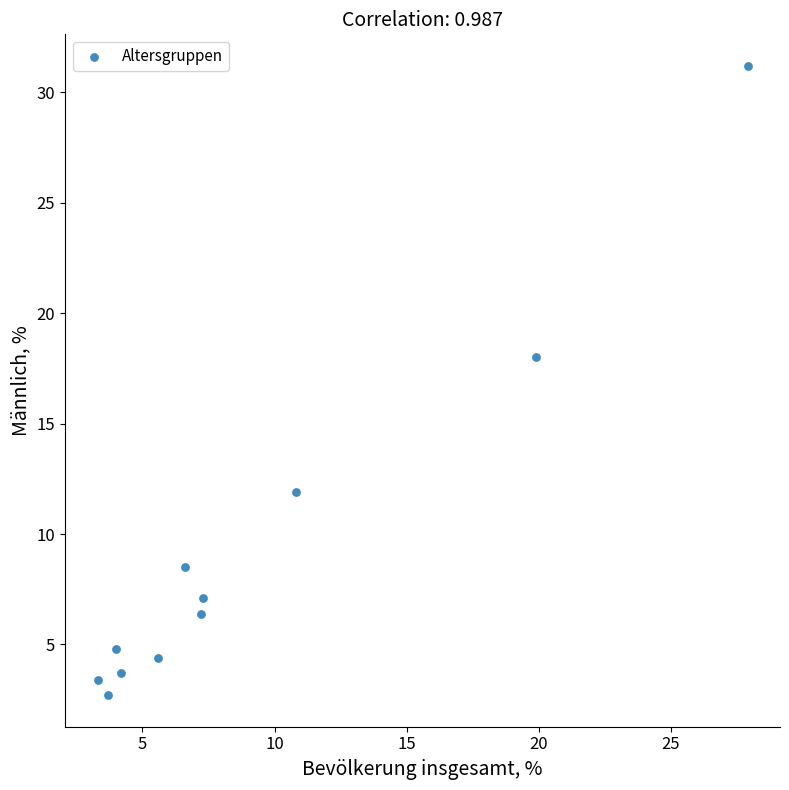

What Y value in the scatter plot is closest to 16?

18.0